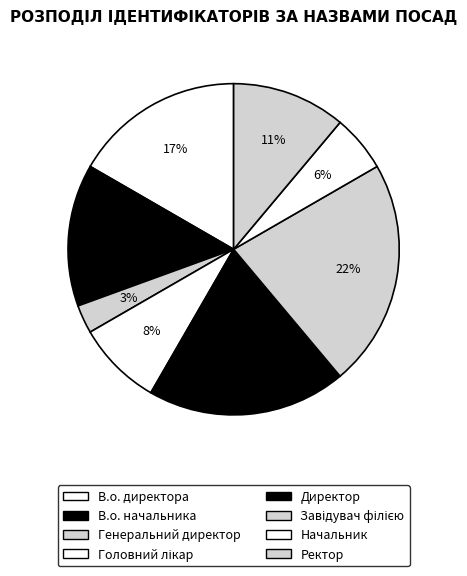

To the nearest percent, what is the difference between the В.о. начальника and Начальник slice percentages?

8%